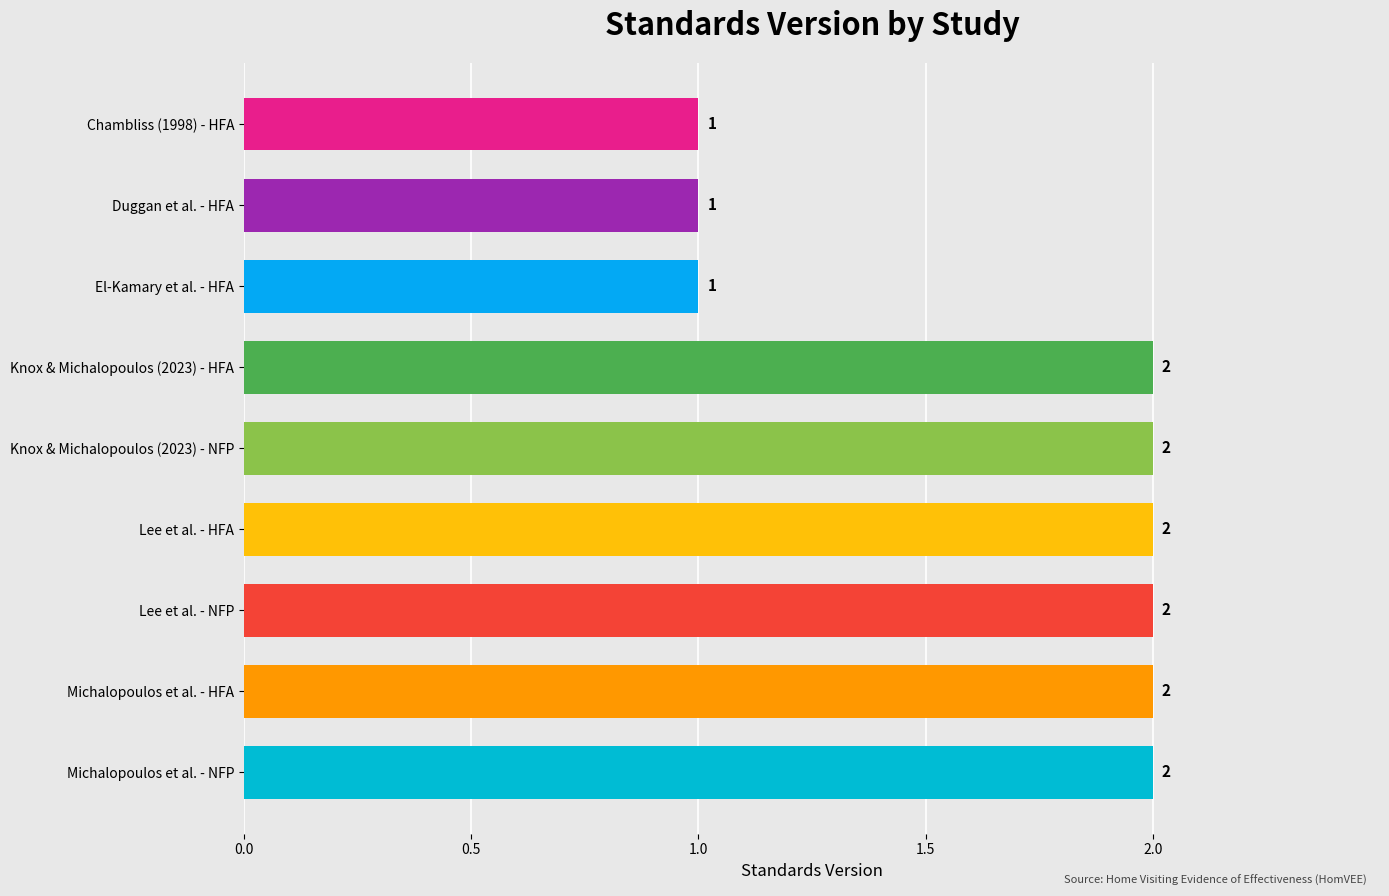

Between Lee et al. - HFA and Chambliss (1998) - HFA, which is larger?

Lee et al. - HFA